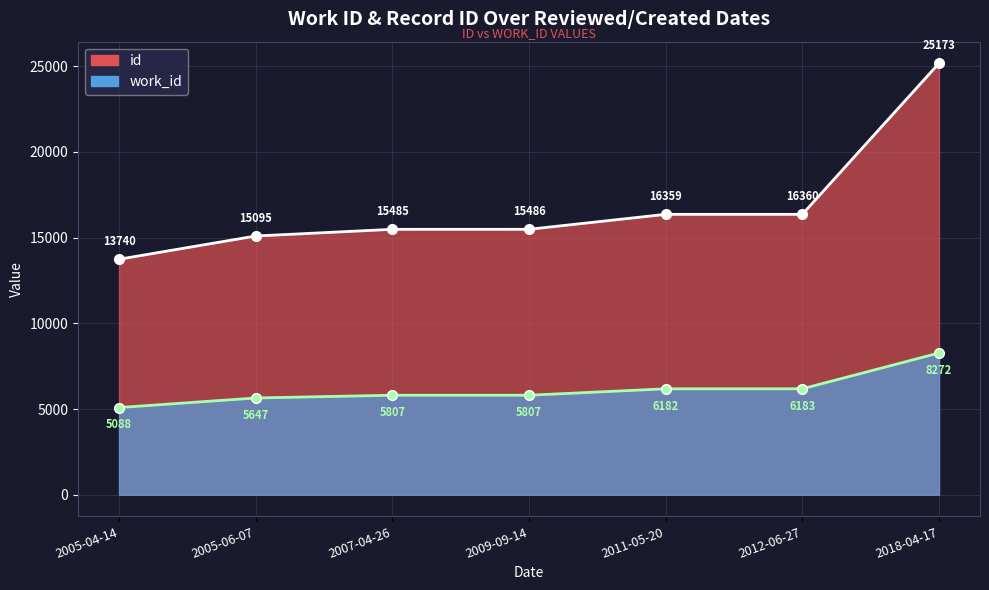

Read the id value at 2009-09-14, to the nearest 100.

15500